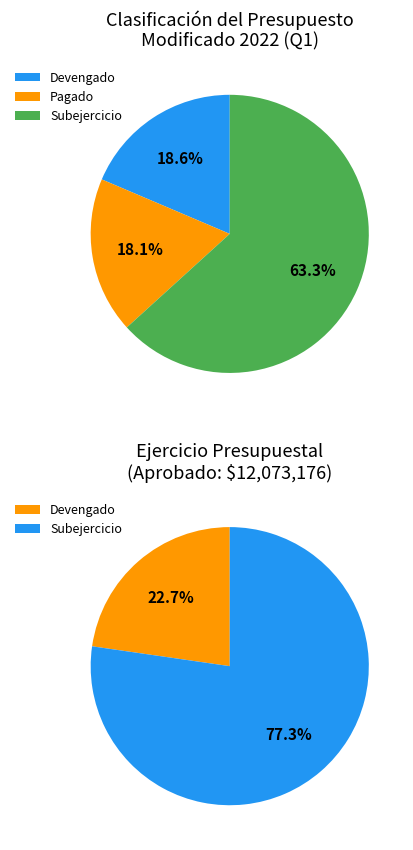

Is it true that Otras No Clasificadas is 1% of the pie?

False